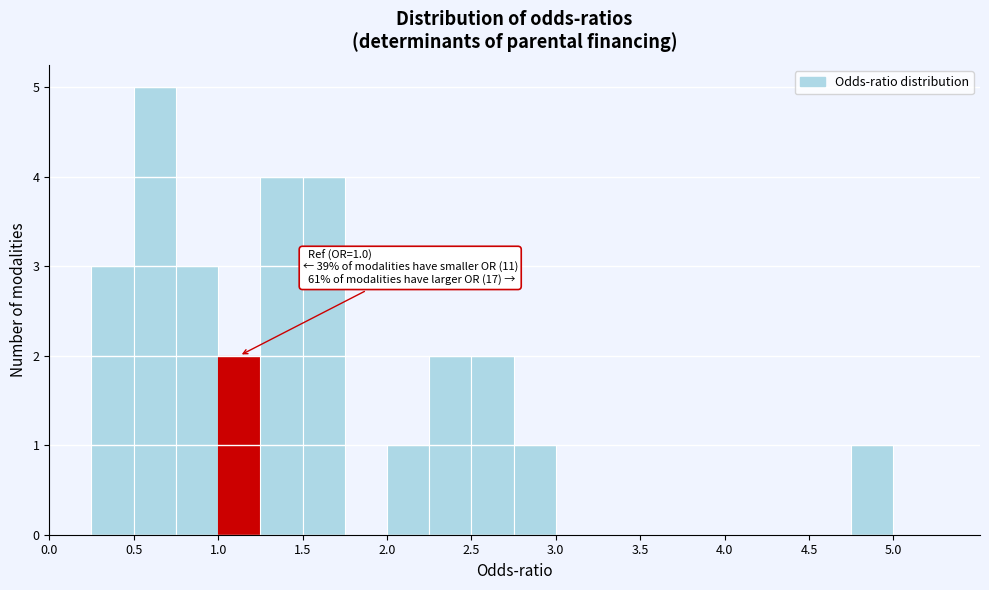

Which range on the x-axis has the tallest bar?

0.50 to 0.75